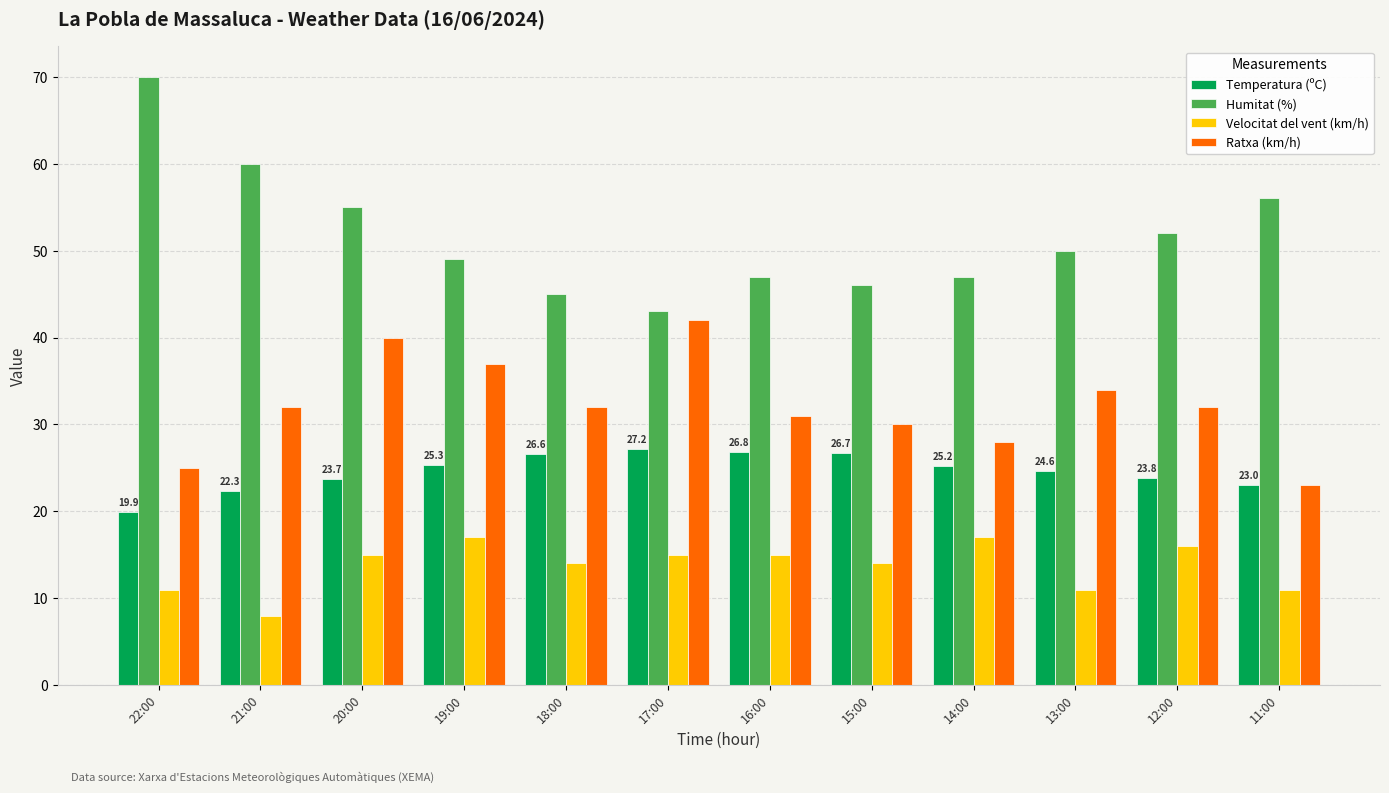

What is the difference between the Humitat (%) values at 20:00 and 12:00?

3.0